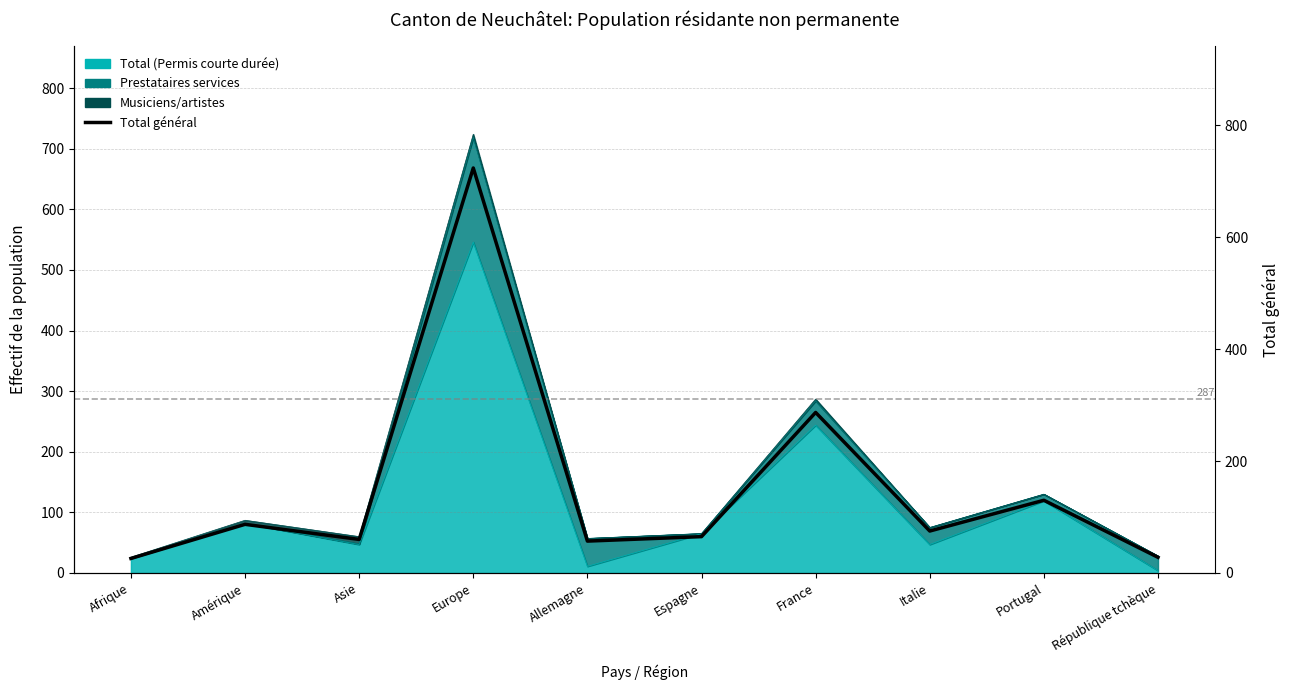

At which label does the data first exceed 75?

Amérique